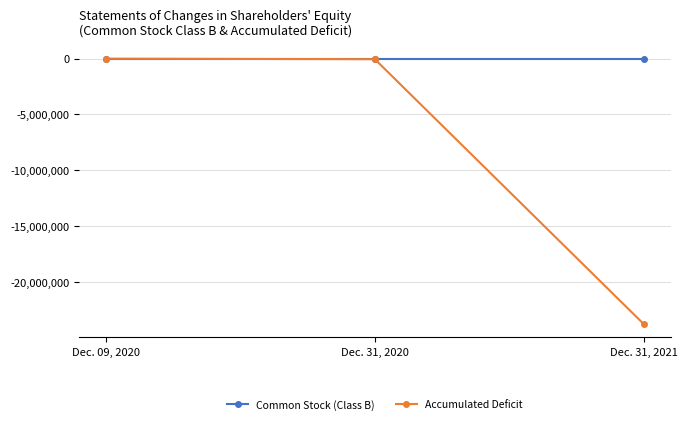

What is the smallest value displayed?

-23769921